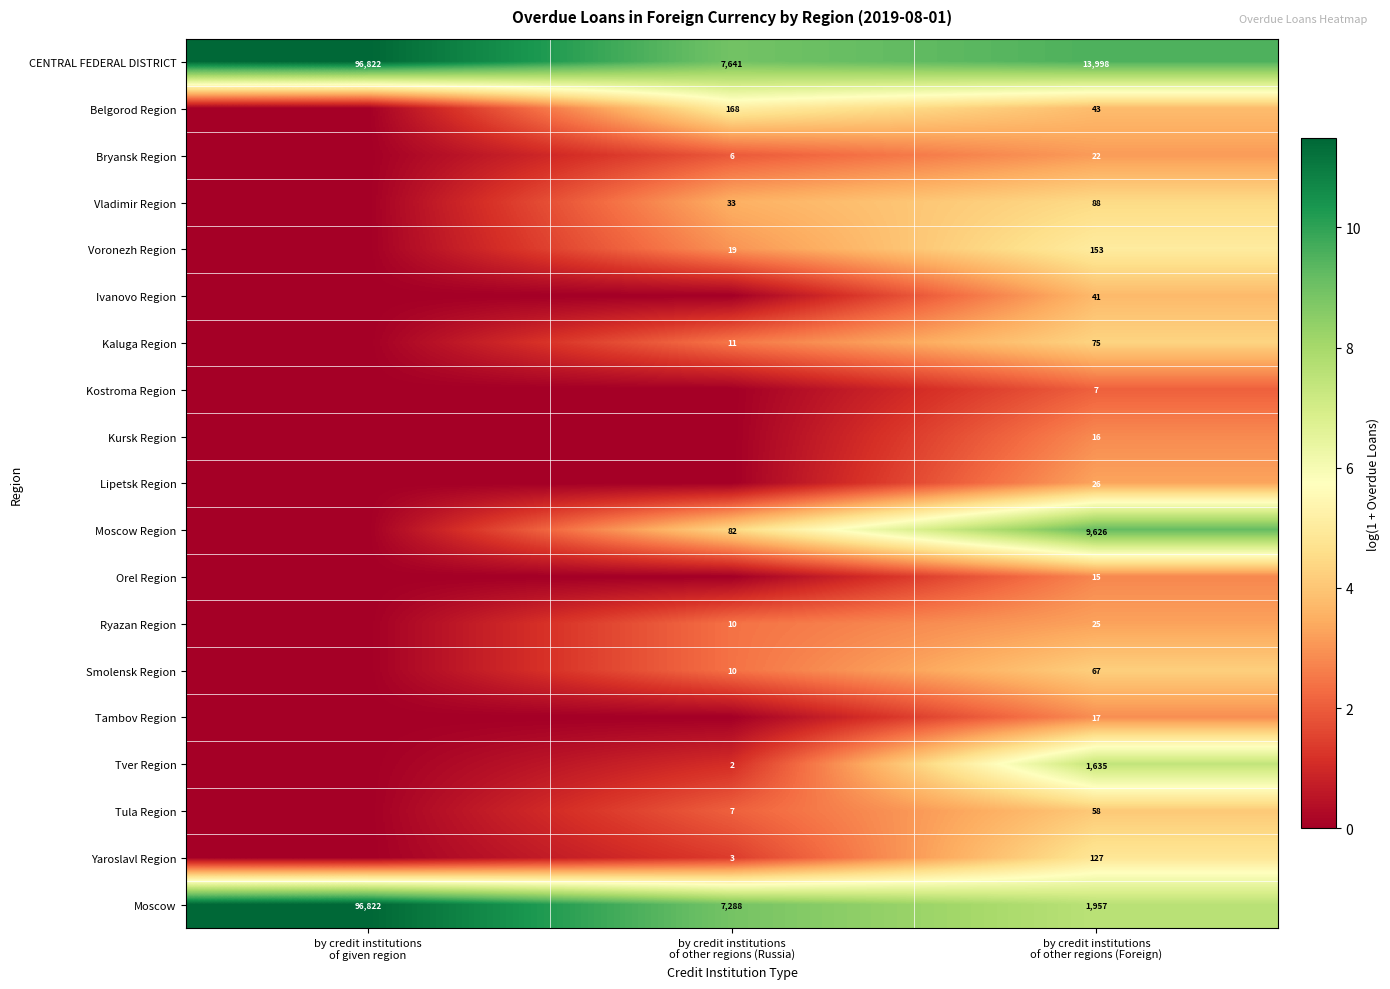

What is the total value across all series at by credit institutions
of given region?

23.0